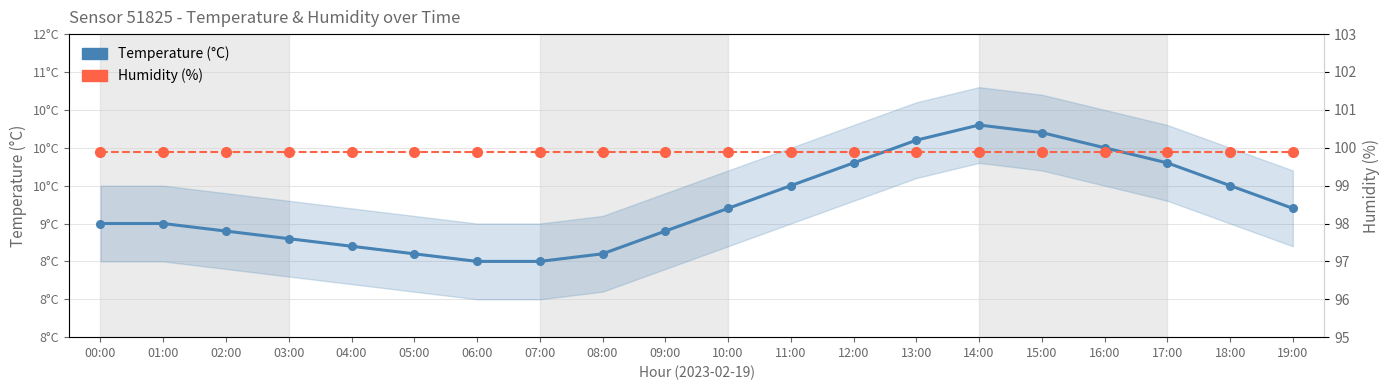

Which label corresponds to the smallest value in the chart?

06:00